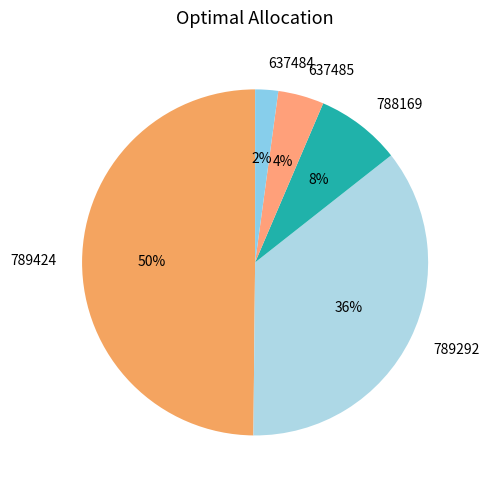

Rank the categories by value from highest to lowest.

789424, 789292, 788169, 637485, 637484